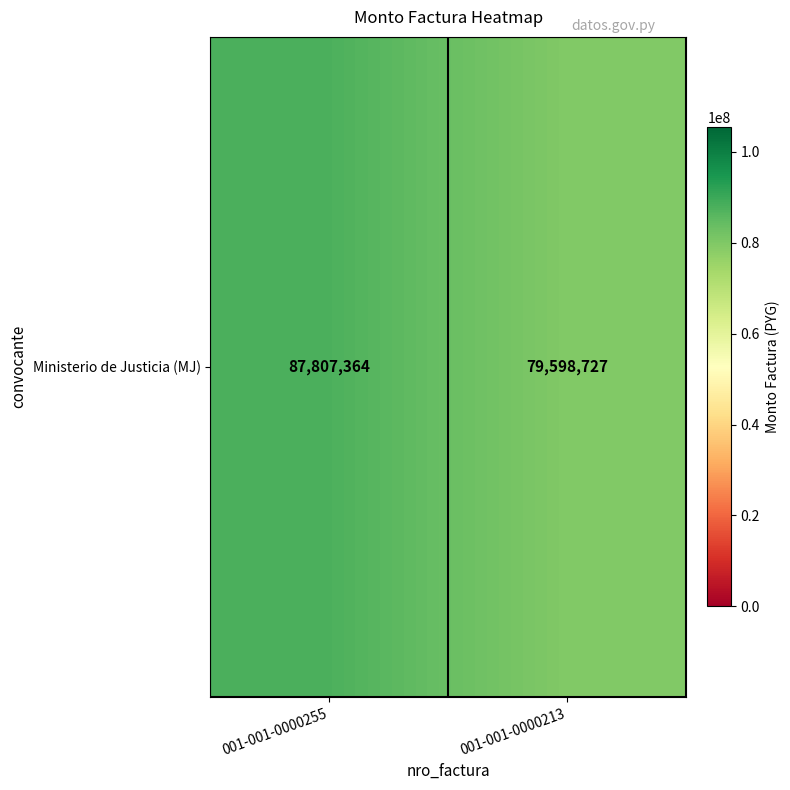

The value at 001-001-0000255 is 53813862. True or false?

False